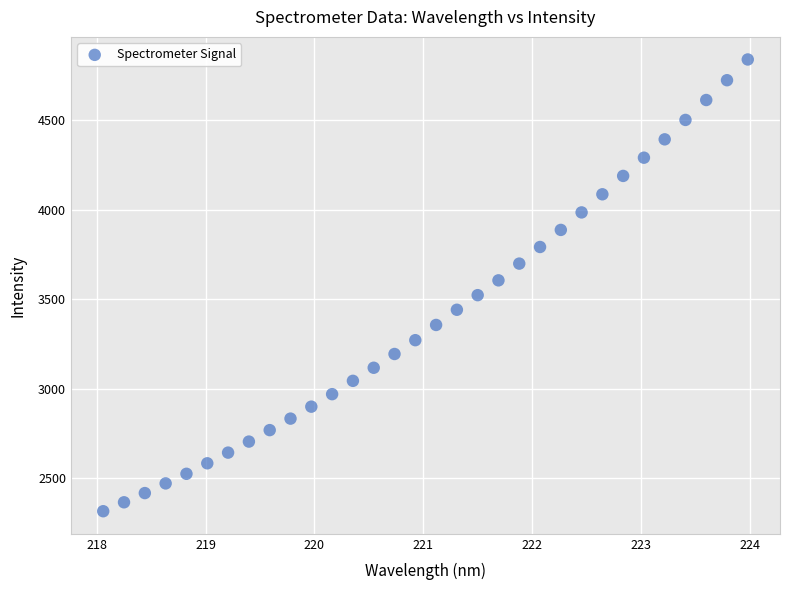

What is the range of X values (max minus min)?

5.9